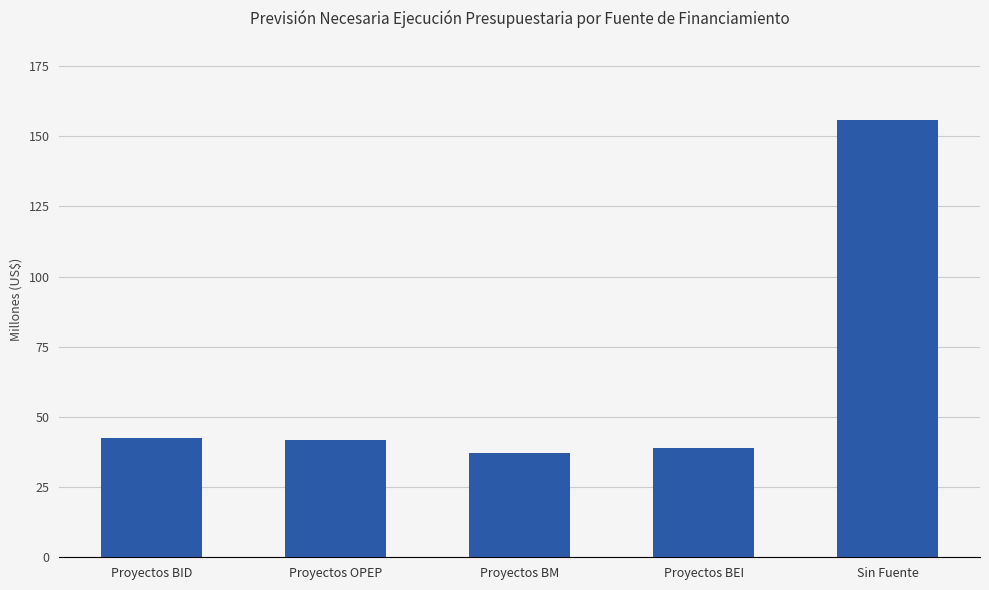

How many categories are shown in the chart?

5